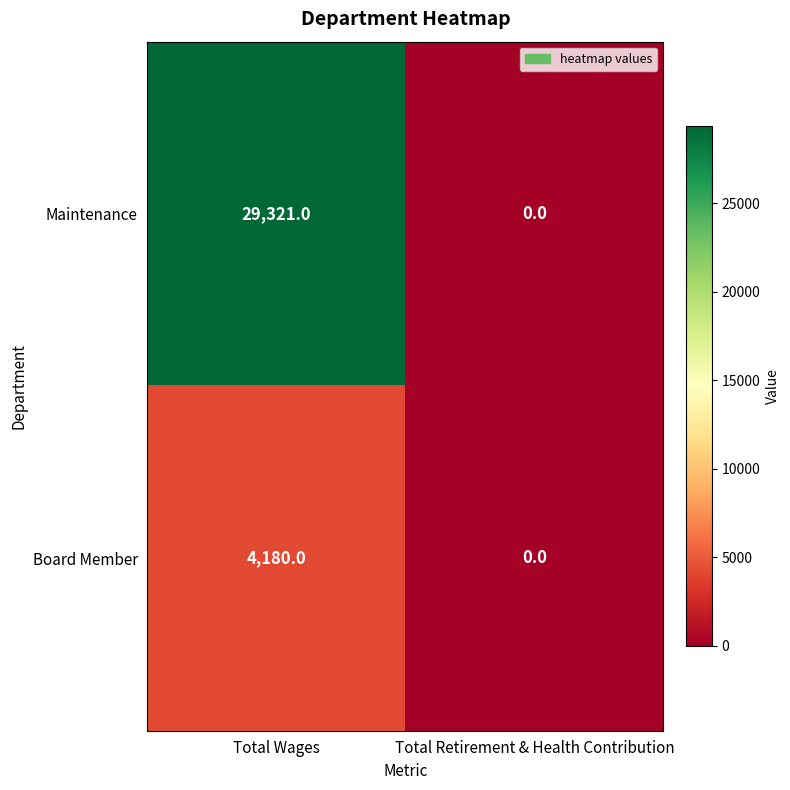

What is the greatest value displayed?

29321